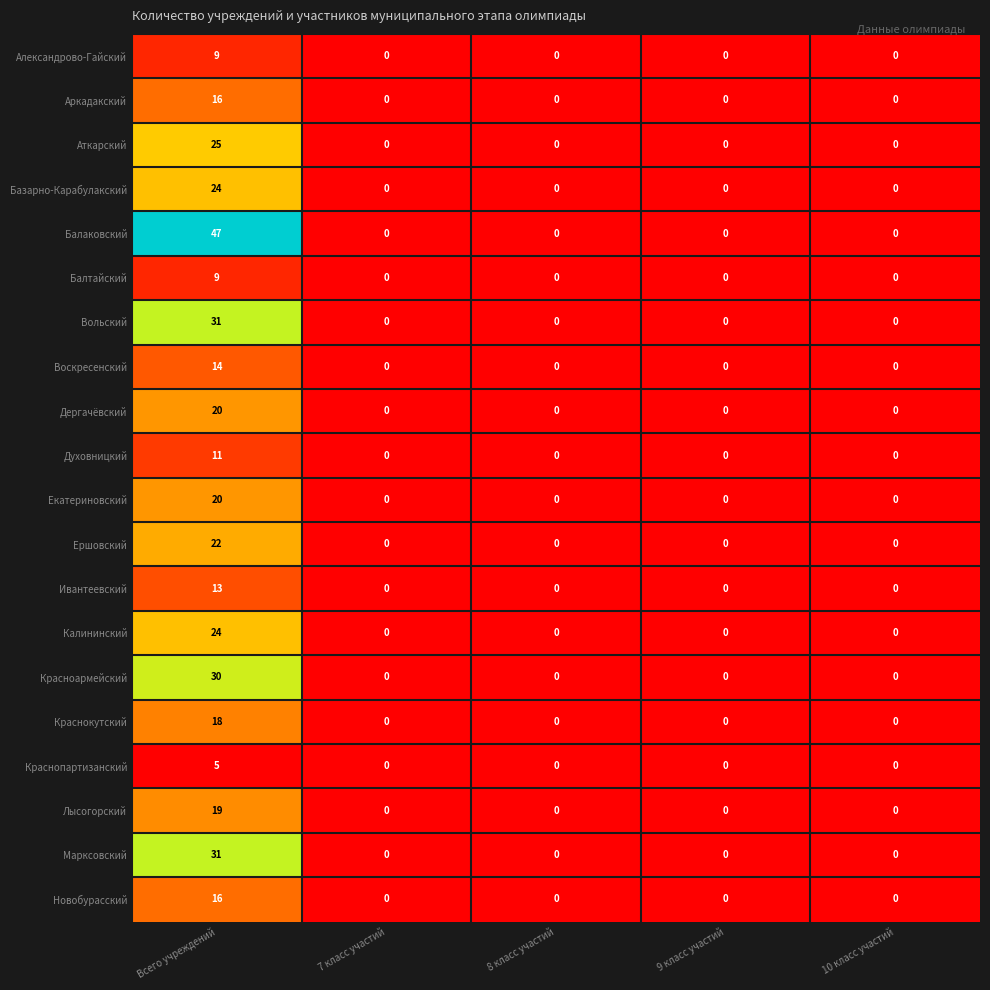

How many values in Аркадакский are above zero?

1